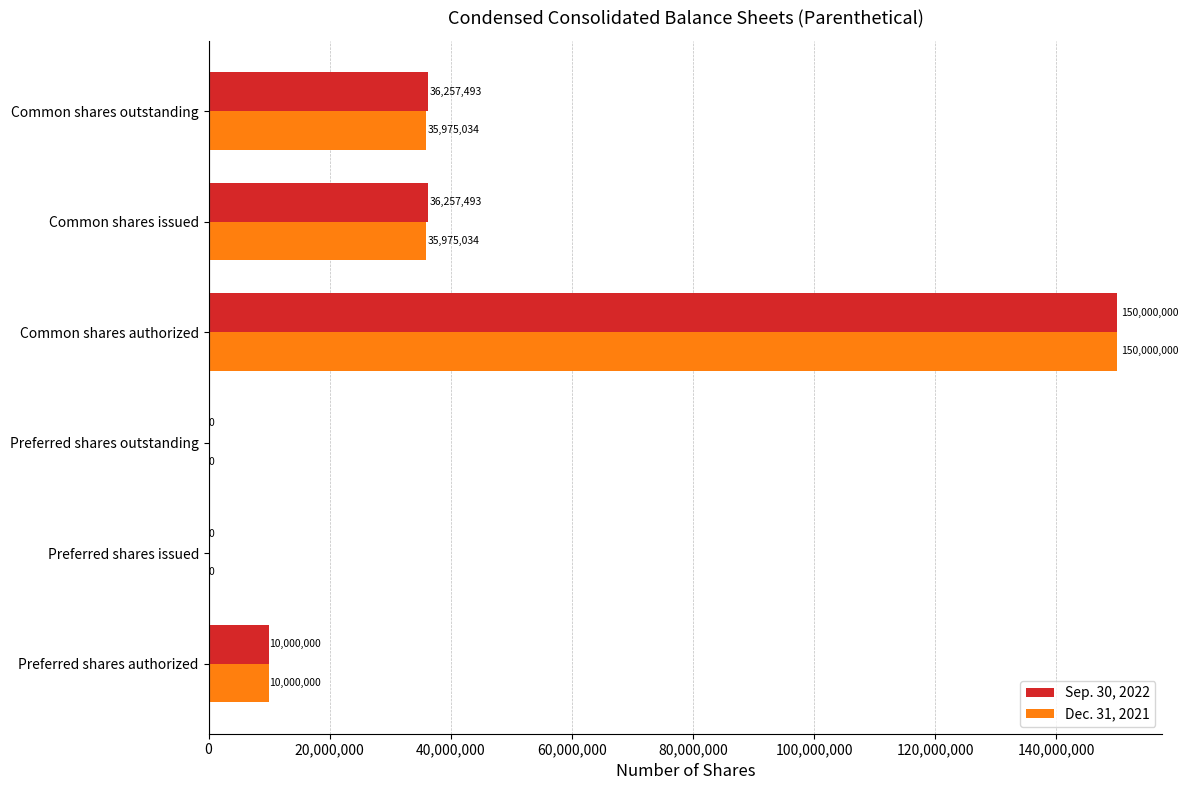

True or false: Dec. 31, 2021 has a value of -63179898 at Preferred shares issued.

False